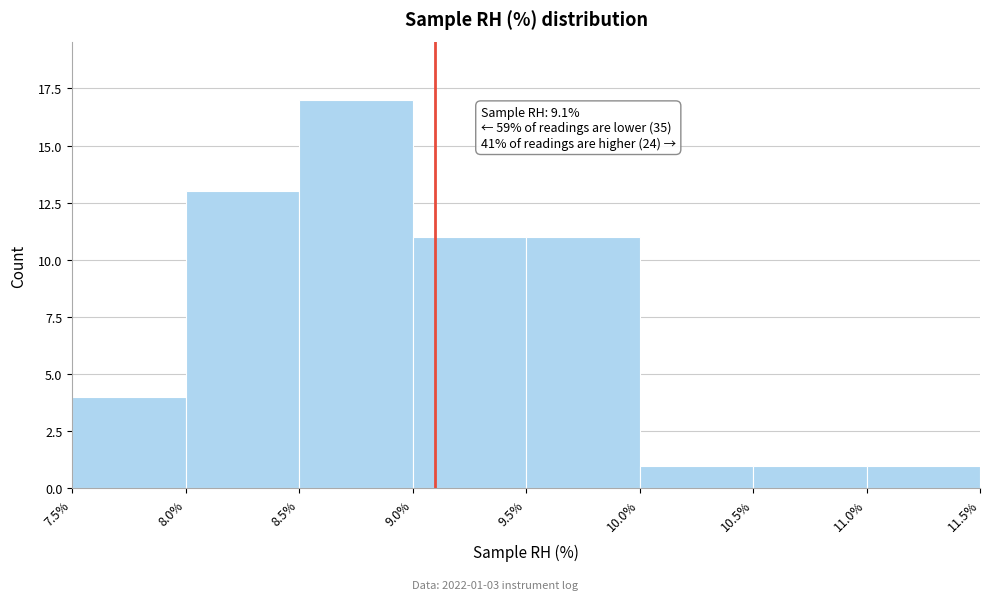

Which range on the x-axis has the tallest bar?

8.5% to 9.0%